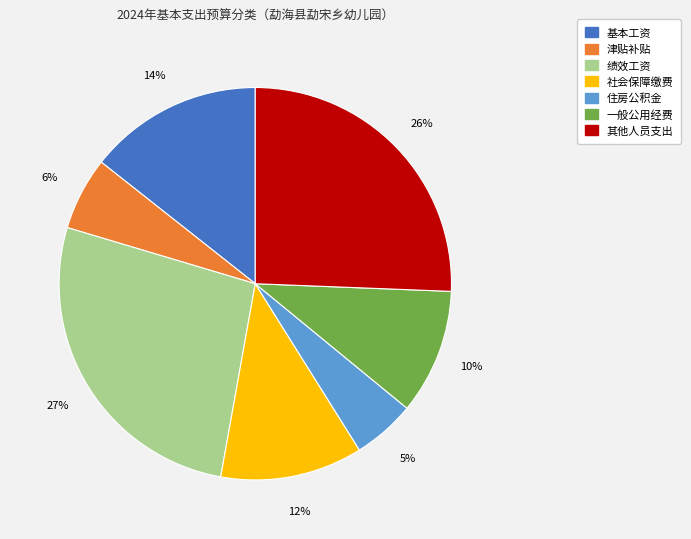

Between 绩效工资 and 基本工资, which is larger?

绩效工资